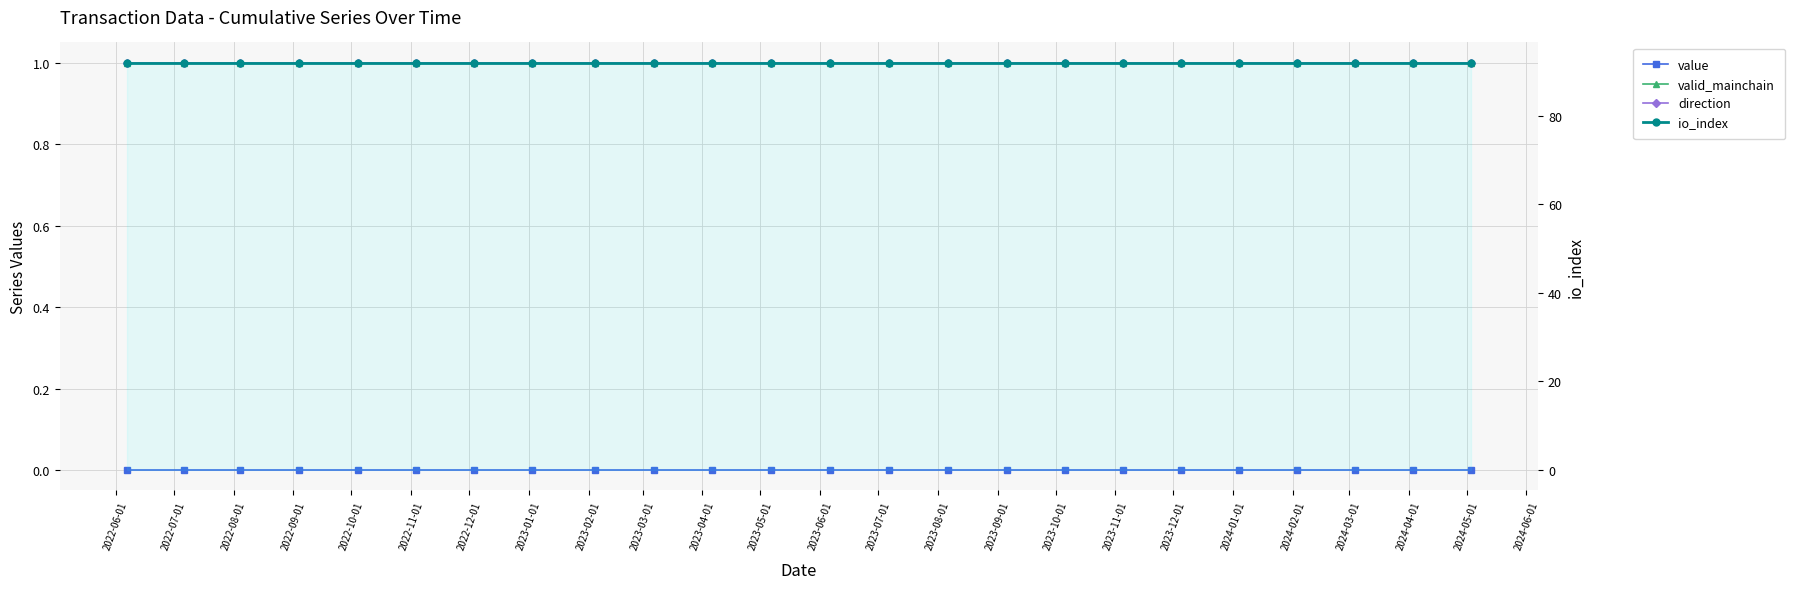

True or false: direction has more than 1 points higher than both neighbors.

False